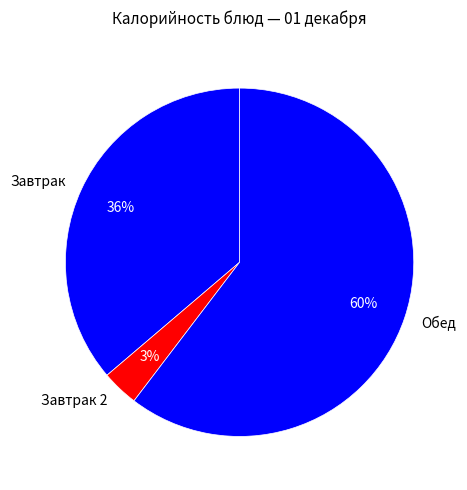

Count the number of slices in the pie.

3